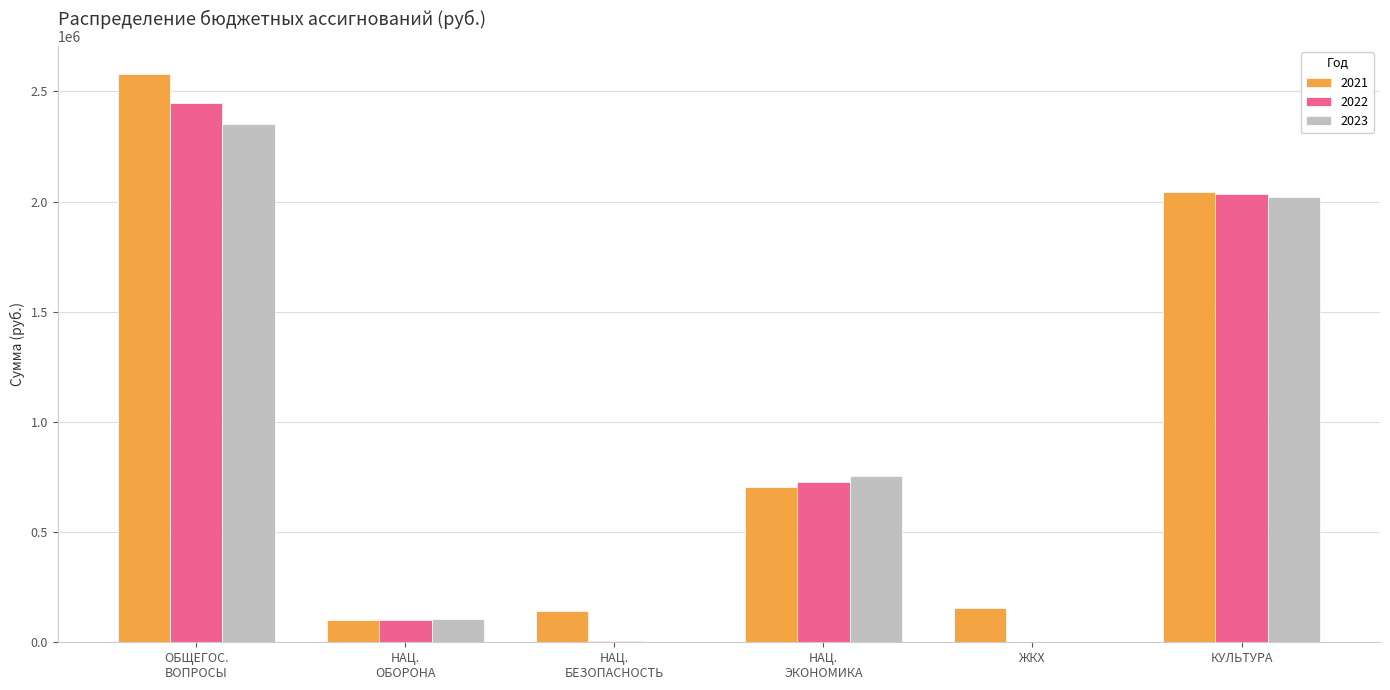

Which series has the widest spread of values?

2021